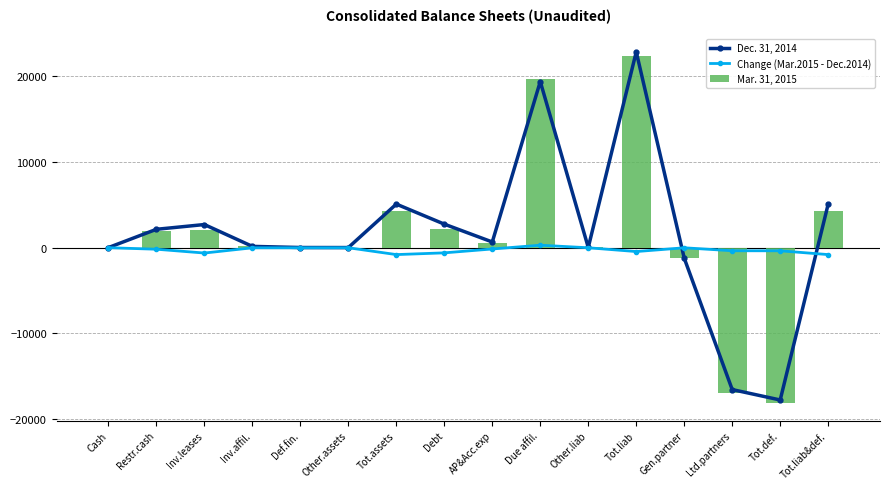

At which label does Dec. 31, 2014 first exceed 673?

Restr.cash